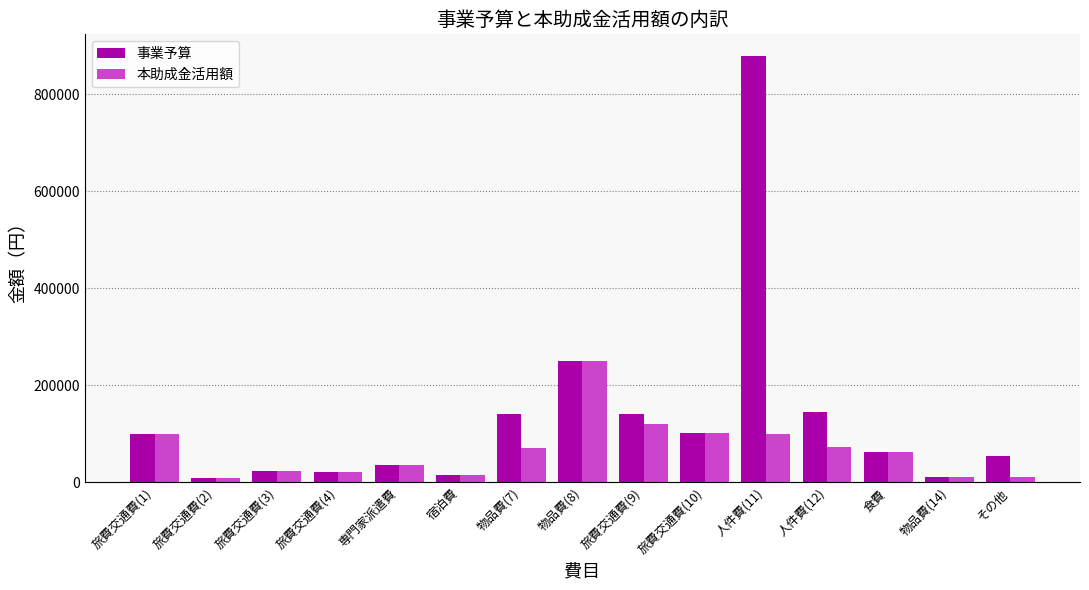

What is the label of the 9th bar from the right?

物品費(7)